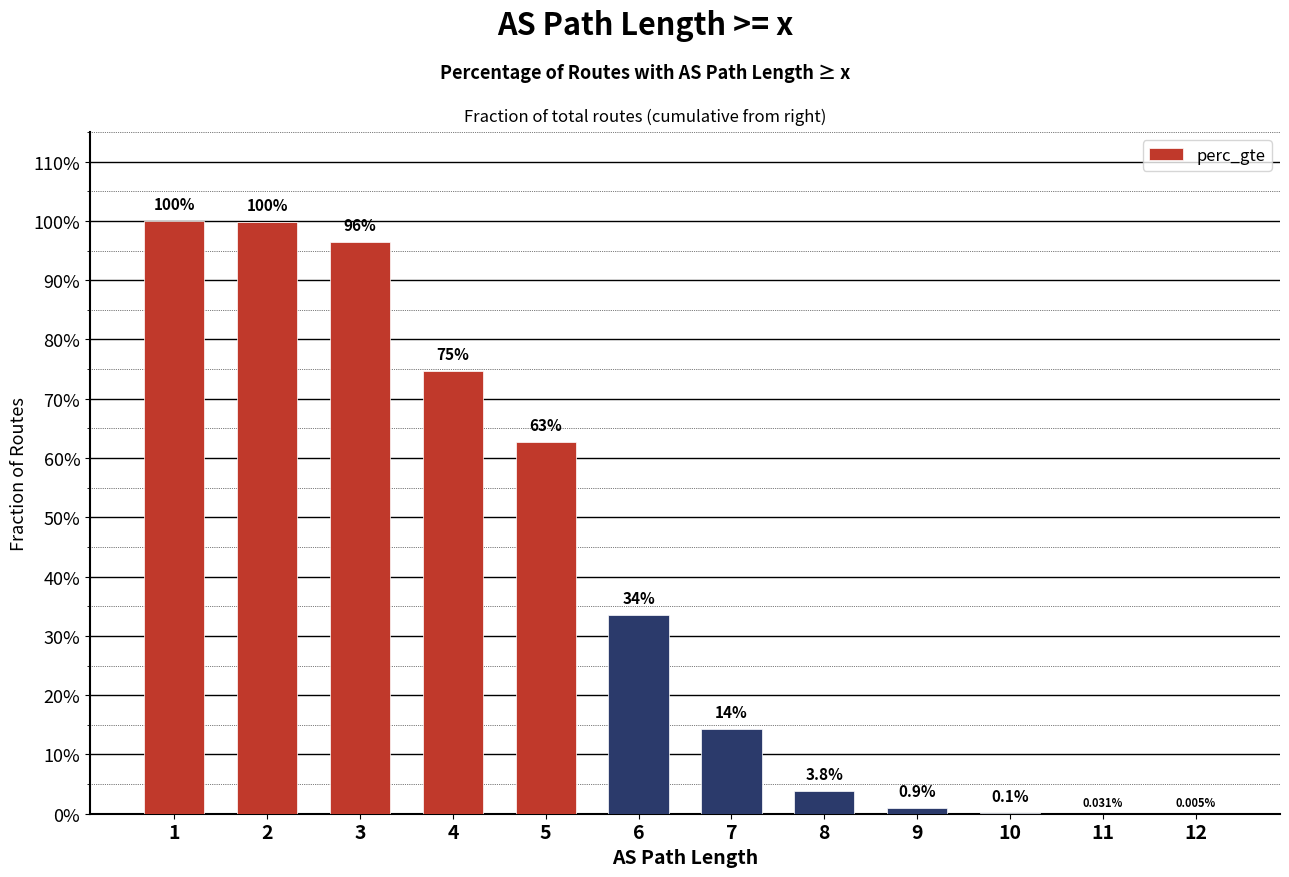

The value at 1 is 1.0. True or false?

True